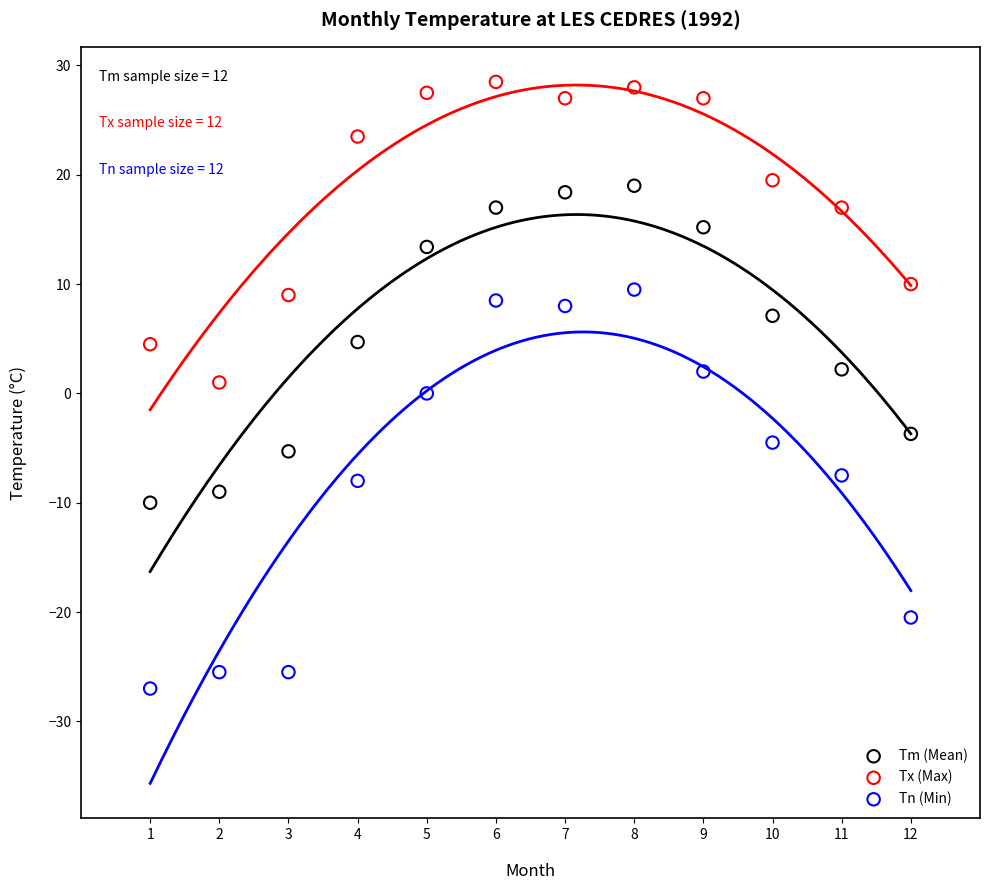

Which series has the largest Y range (max minus min)?

Tn (Min)